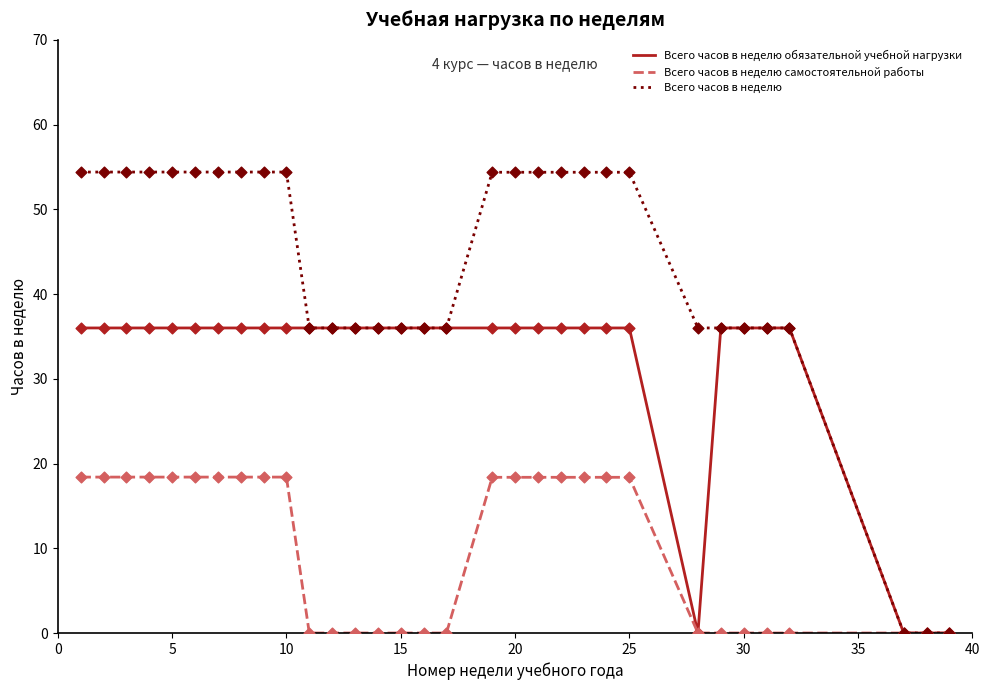

Rank the series by their maximum value, from lowest to highest.

Всего часов в неделю самостоятельной работы, Всего часов в неделю обязательной учебной нагрузки, Всего часов в неделю